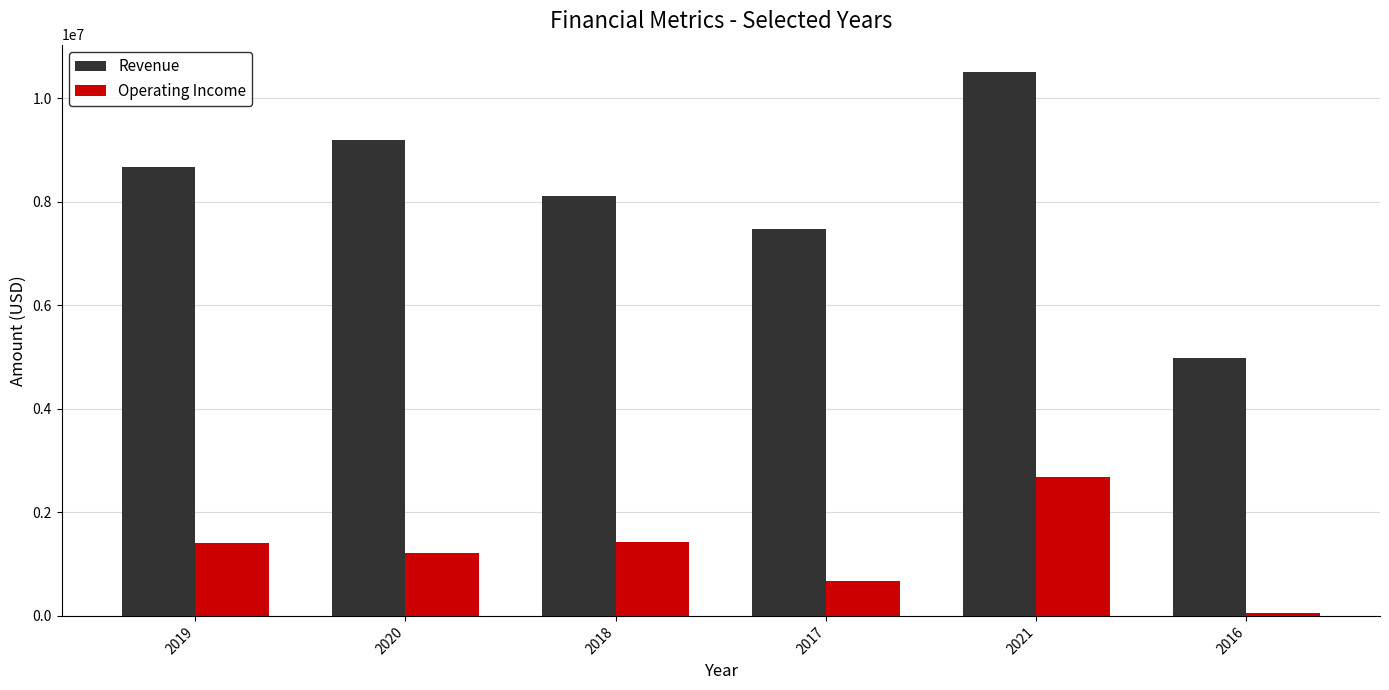

List the series in order of their peak value, highest first.

Revenue, Operating Income